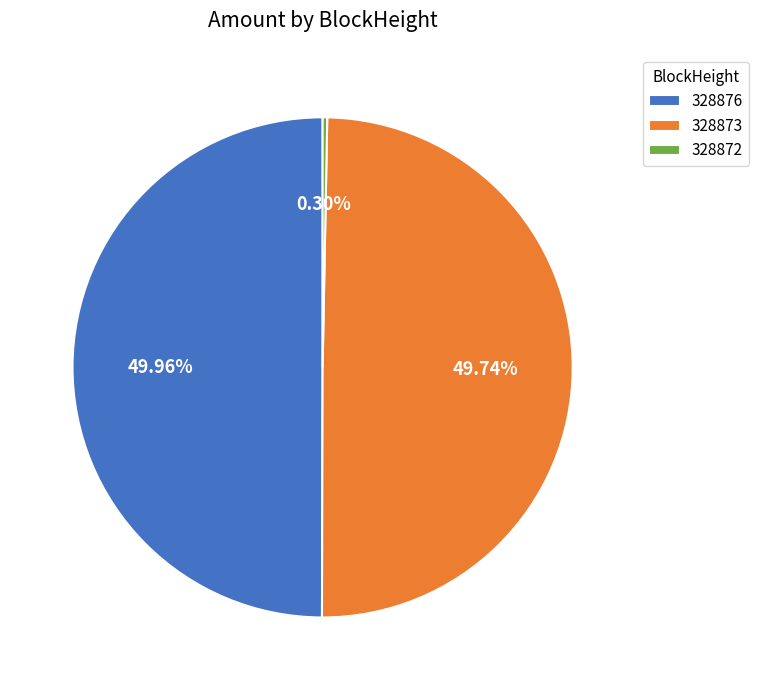

To the nearest percent, what portion does 328872 represent?

0%